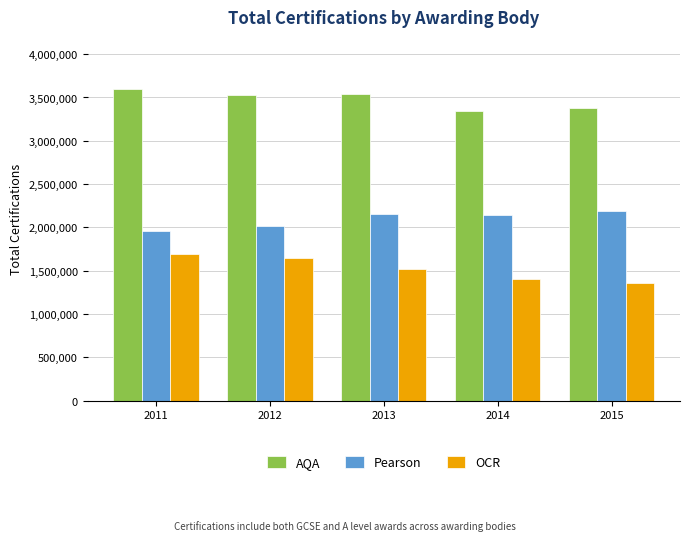

List the series in order of their peak value, highest first.

AQA, Pearson, OCR